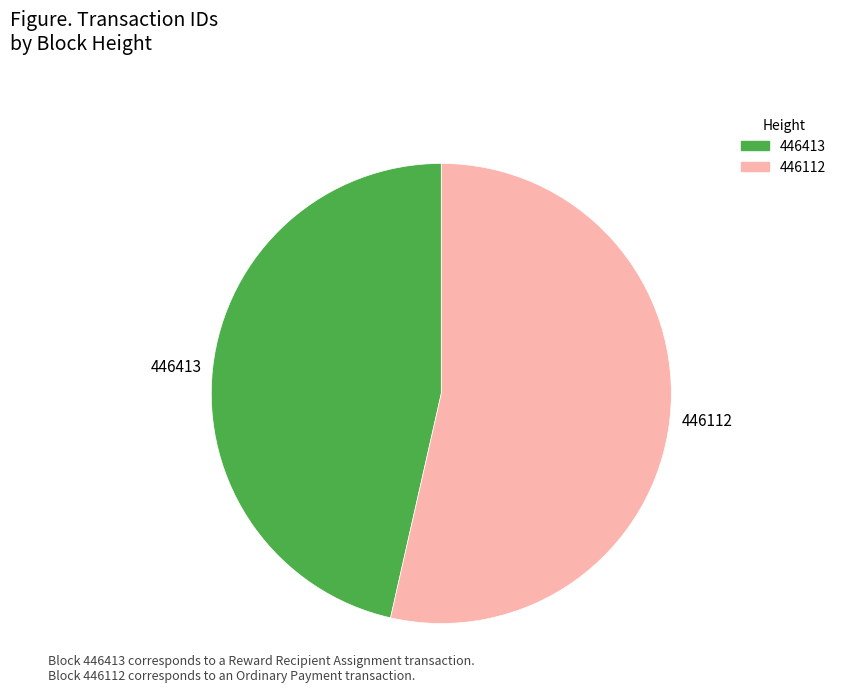

Approximately how many times larger is the value at 446112 compared to 446413?

1.2